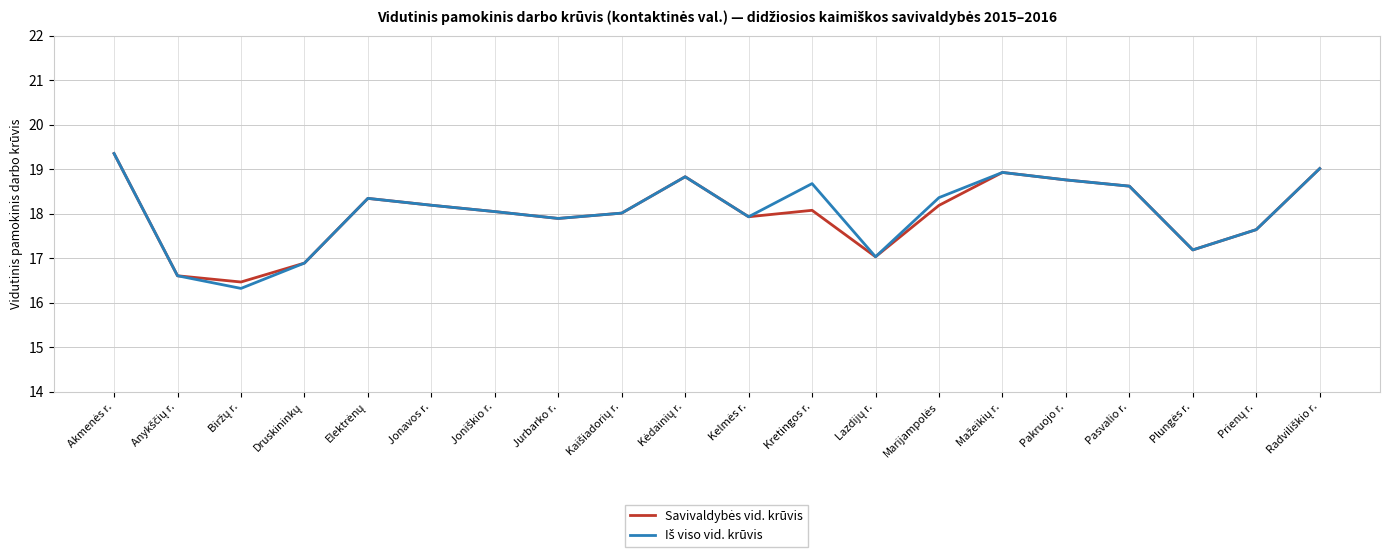

What is the maximum value shown in the chart?

19.4